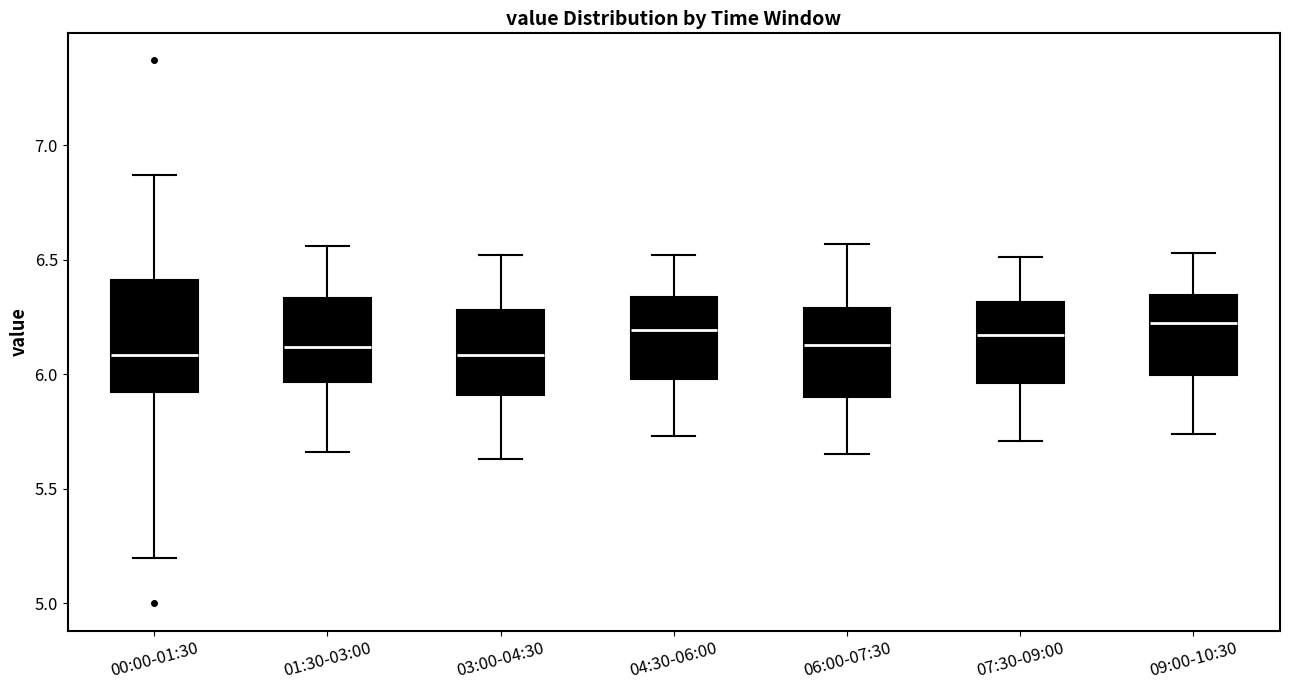

Reading left to right, read every box against the y-axis: the position of its median line, the range the box covers, and the ends of its whiskers. The values are not printed on the chart, so give them approximately, as read against the axis.

00:00-01:30: median 6.10, box 5.90 to 6.40, whiskers 5.20 to 6.85
01:30-03:00: median 6.10, box 5.95 to 6.35, whiskers 5.65 to 6.55
03:00-04:30: median 6.10, box 5.90 to 6.30, whiskers 5.65 to 6.50
04:30-06:00: median 6.20, box 6.00 to 6.35, whiskers 5.75 to 6.50
06:00-07:30: median 6.15, box 5.90 to 6.30, whiskers 5.65 to 6.55
07:30-09:00: median 6.15, box 5.95 to 6.30, whiskers 5.70 to 6.50
09:00-10:30: median 6.25, box 6.00 to 6.35, whiskers 5.75 to 6.55